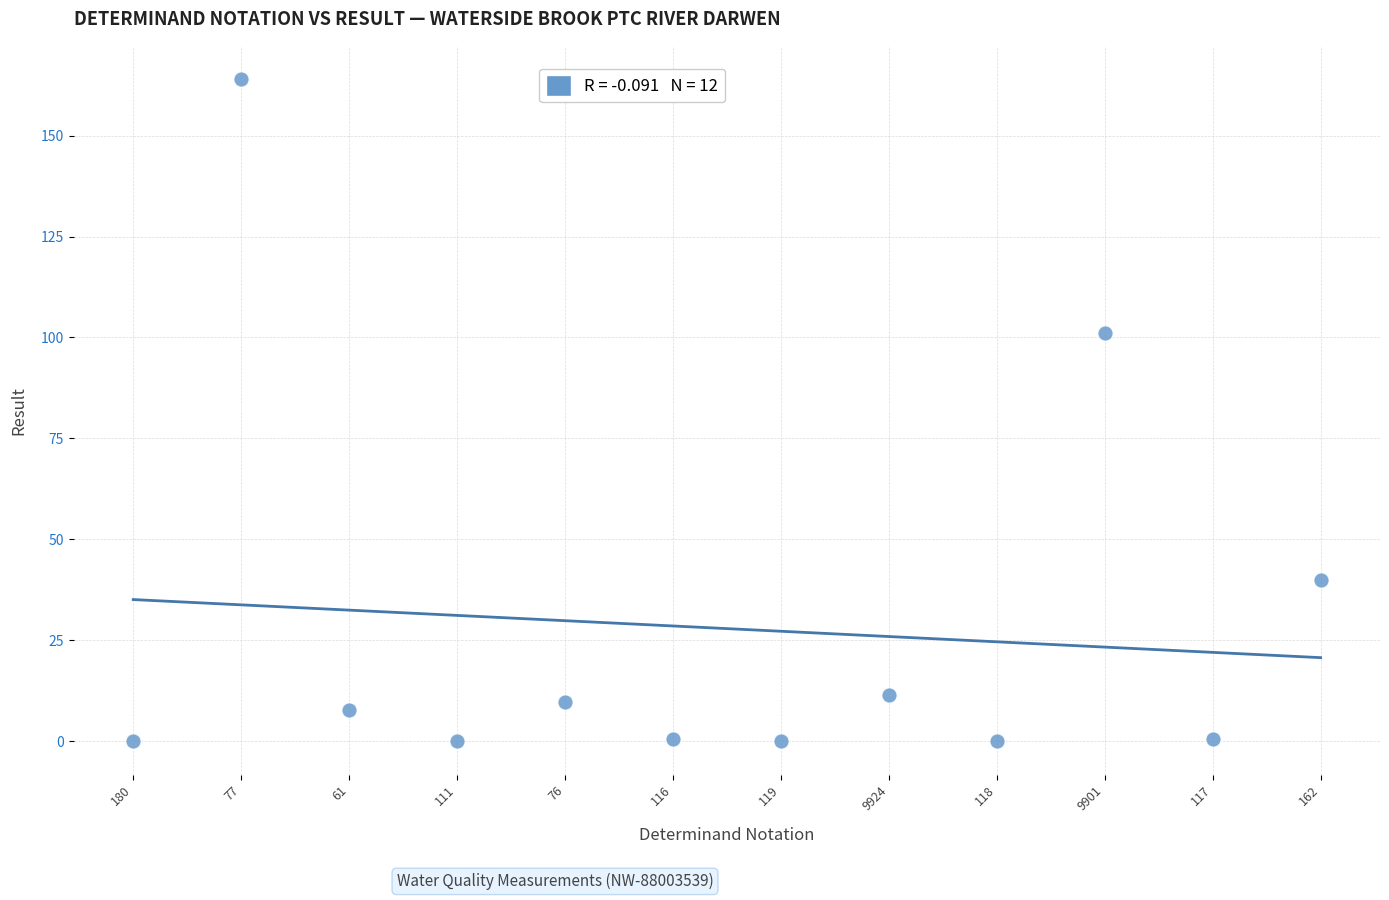

What Y value in the scatter plot is closest to 82?

101.1